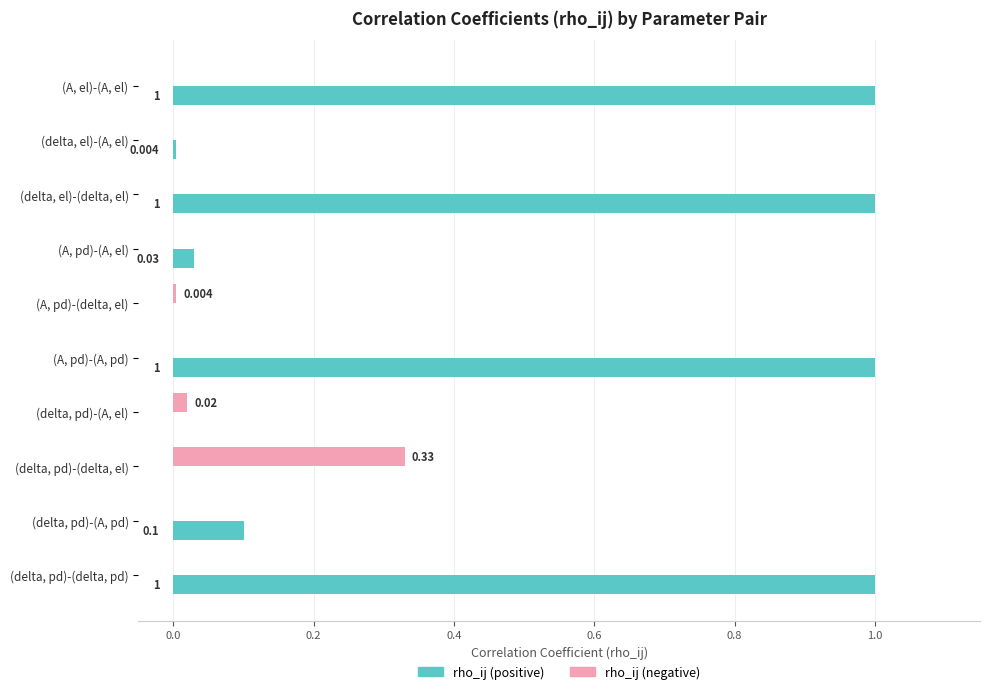

Which series has the largest total across all categories?

rho_ij (positive)